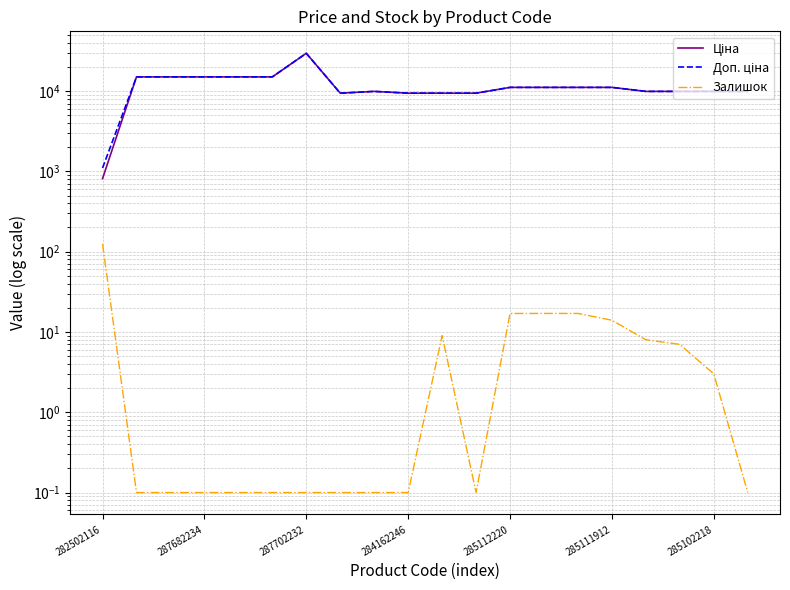

Is it true that Доп. ціна equals 7315.2 at 287682234?

False